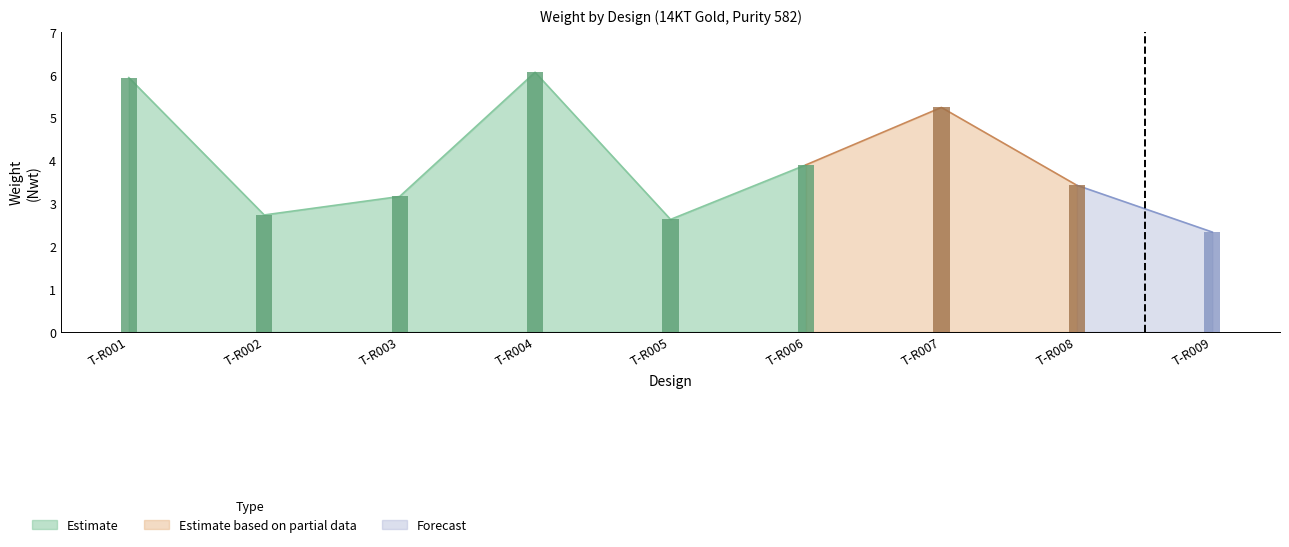

Rank the categories by value from lowest to highest.

T-R009, T-R005, T-R002, T-R003, T-R008, T-R006, T-R007, T-R001, T-R004